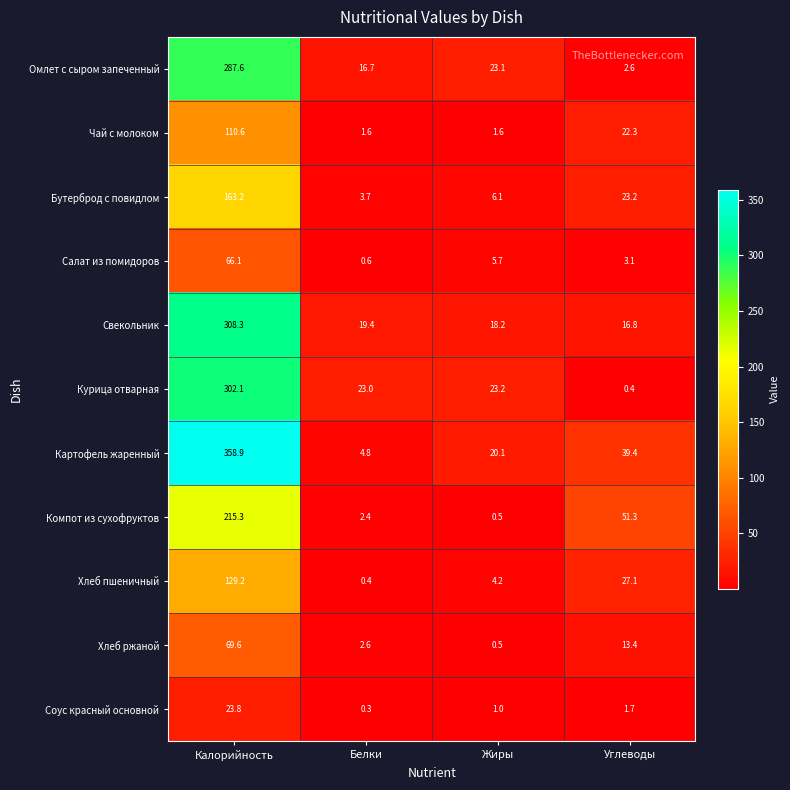

What is the difference between the second highest and minimum values in the Омлет с сыром запеченный series?

20.5